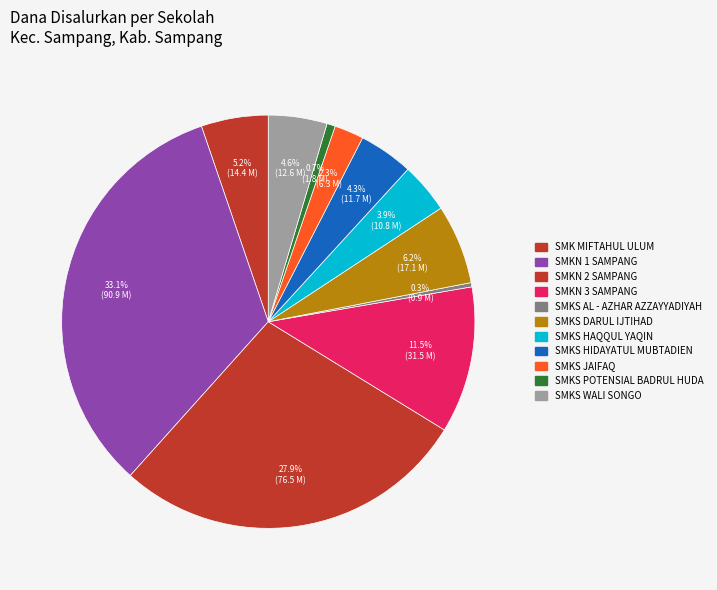

What is the change in value from SMKN 1 SAMPANG to SMKS WALI SONGO?

-78300000